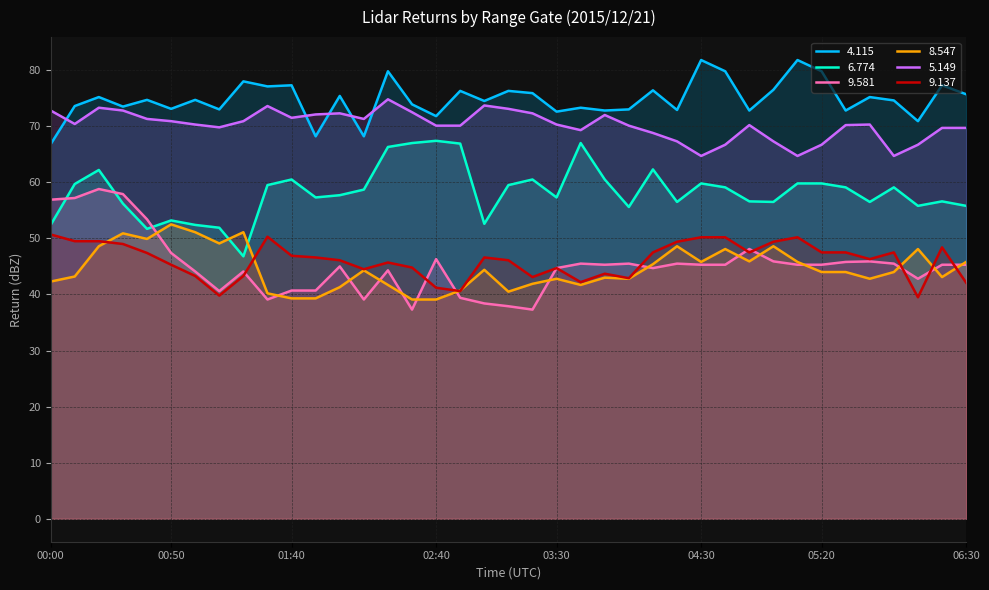

How many values in the   8.547 series are below 44?

18